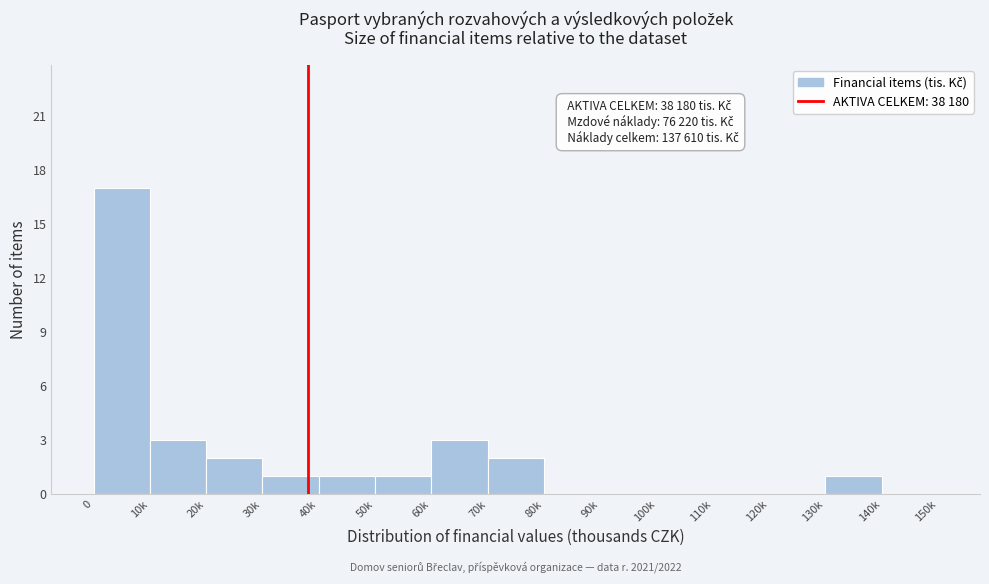

Reading left to right, list all the values displayed in this chart.

0=17	10k=3	20k=2	30k=1	40k=1	50k=1	60k=3	70k=2	80k=0	90k=0	100k=0	110k=0	120k=0	130k=1	140k=0